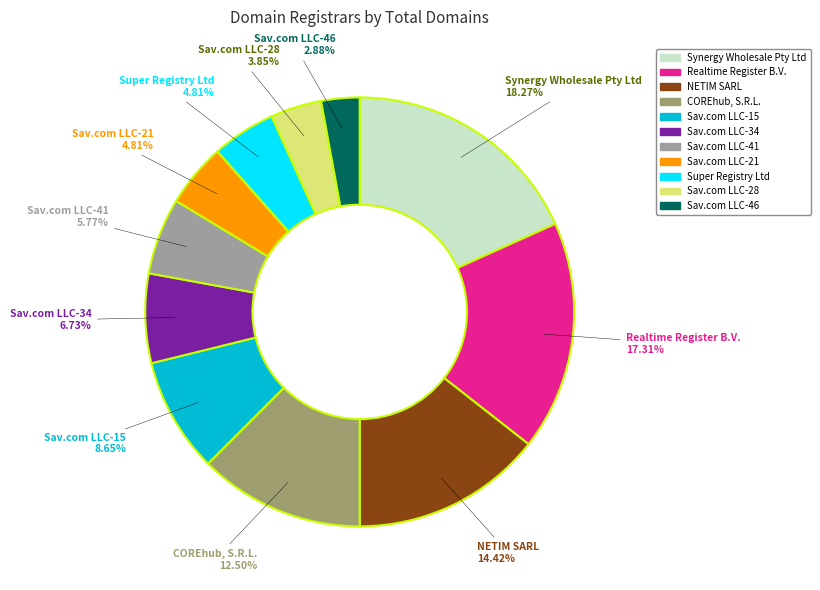

Is there any slice that represents more than half of the pie?

No